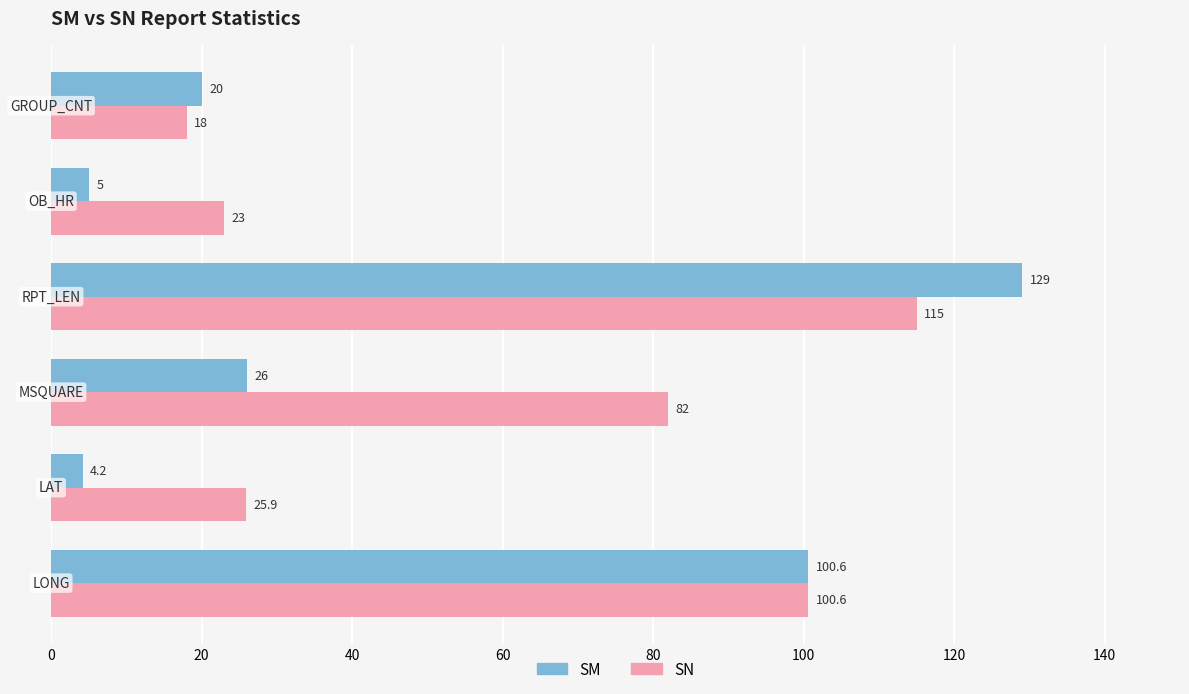

List the series in order of their overall mean, lowest first.

SM, SN